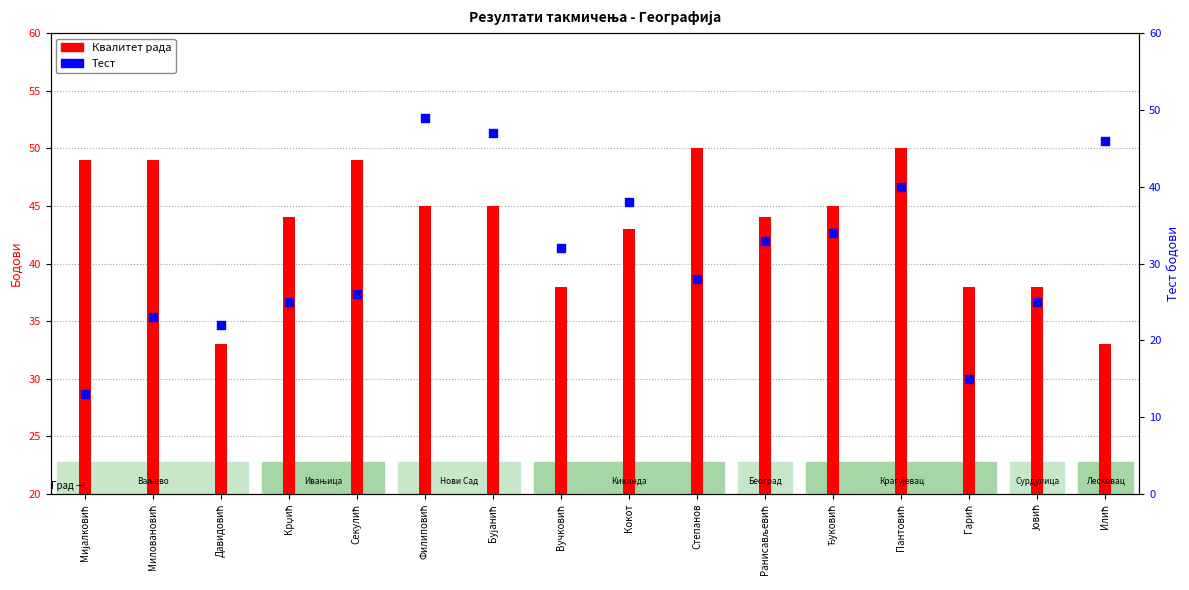

Which series reaches the minimum Y coordinate?

Тест